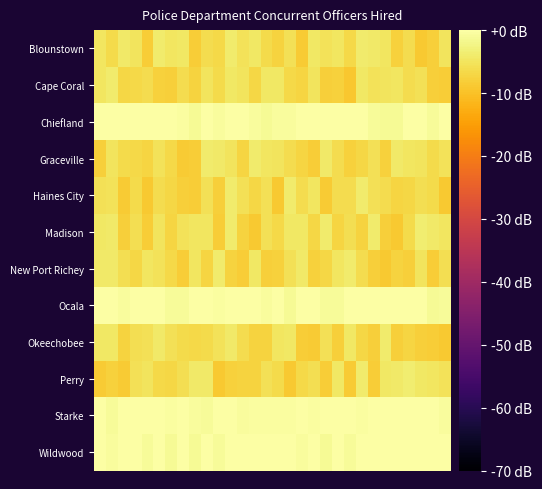

At which category is the sum across all series the highest?

11